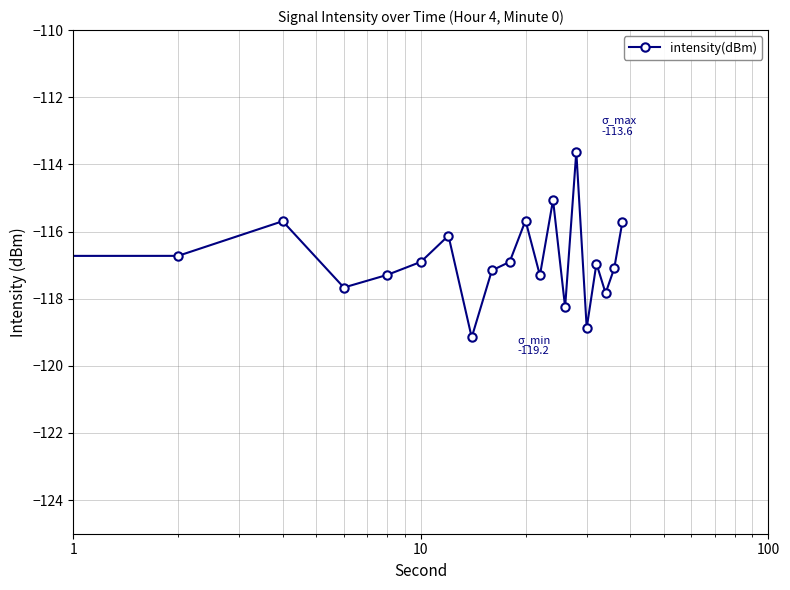

What is the sum of all values?

-2338.6